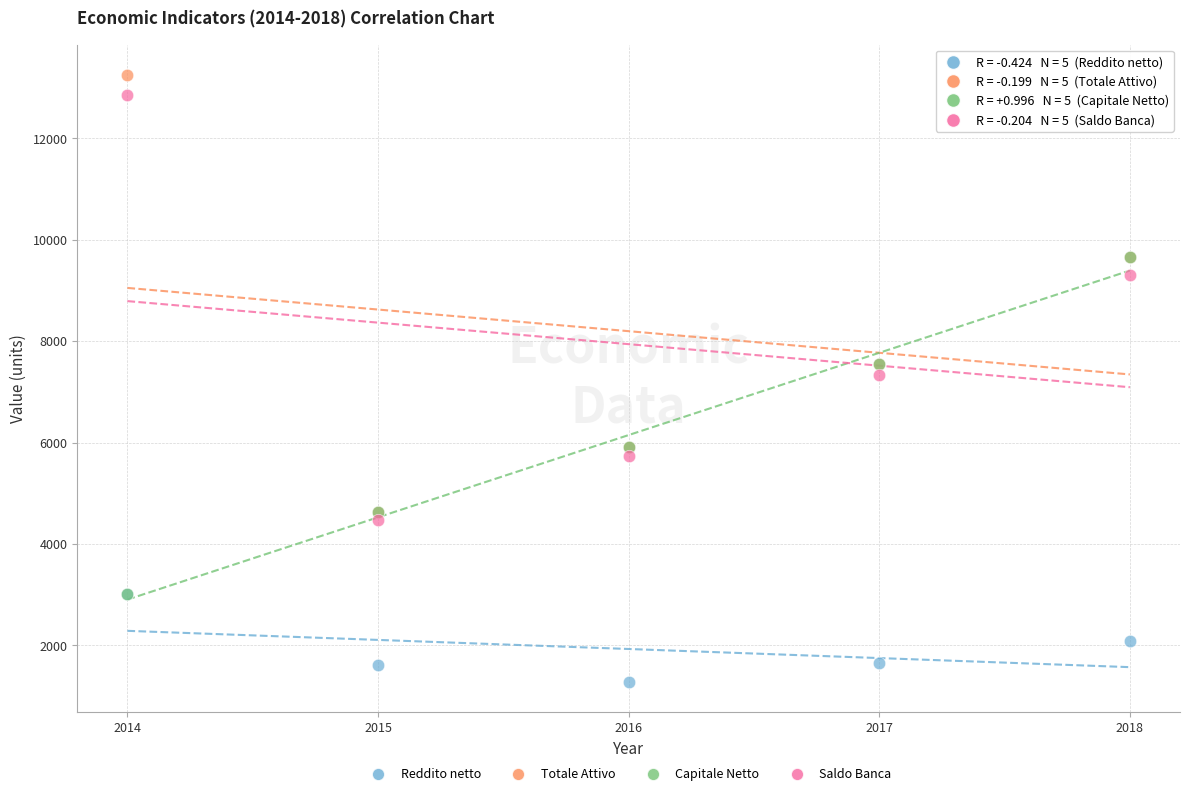

Which series reaches the minimum Y coordinate?

Reddito netto